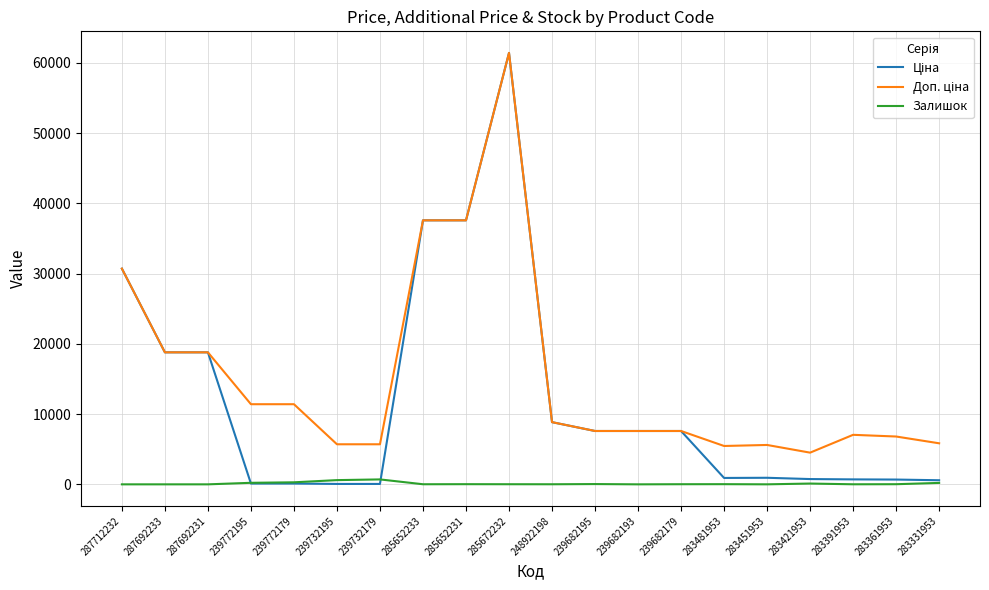

At which category is the sum across all series the highest?

285672232